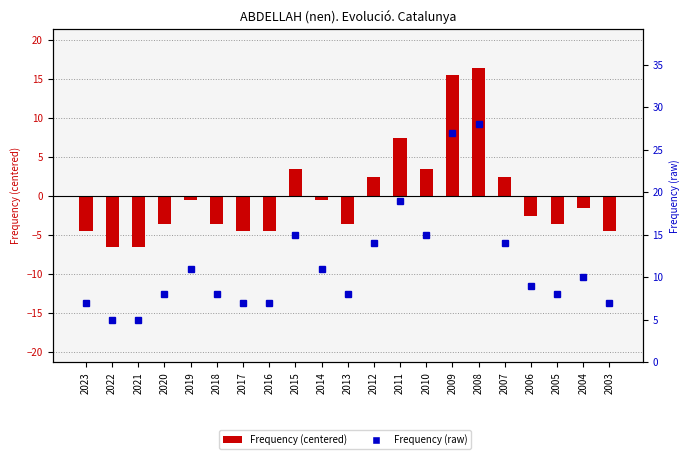

At how many categories does at least one series exceed -2?

21